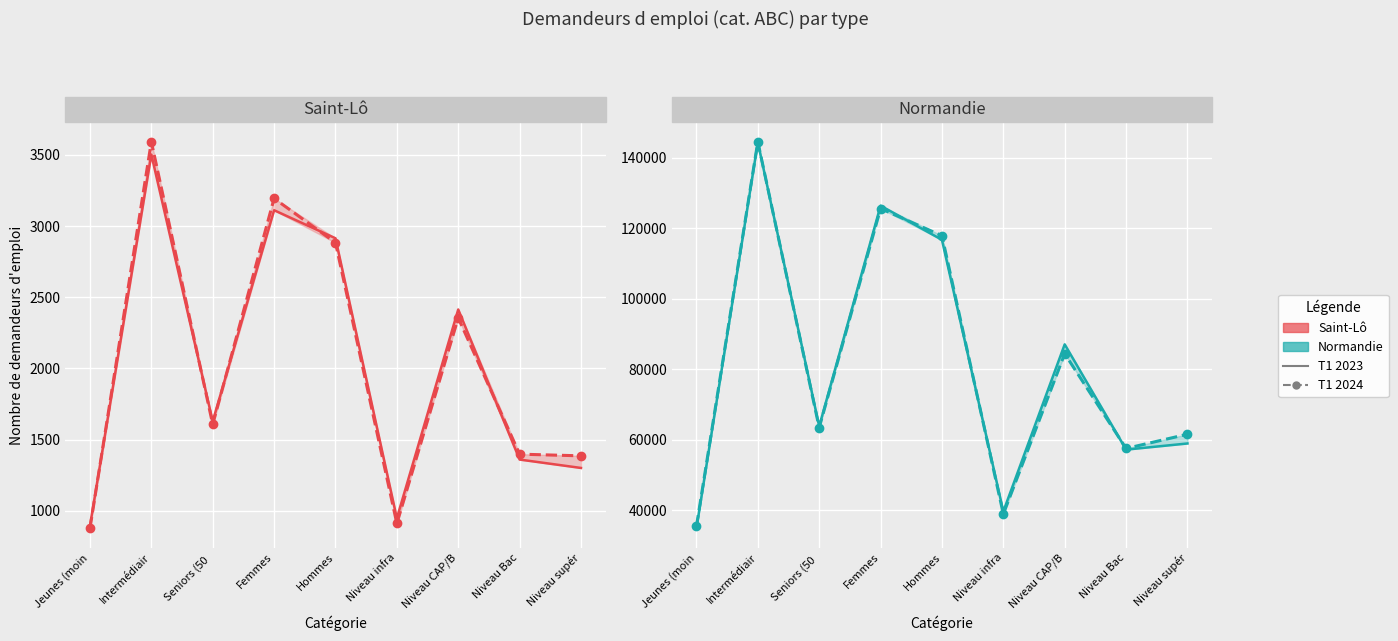

What is the sum of the Normandie T1 2023 values at Seniors (50  and Niveau supér?

122795